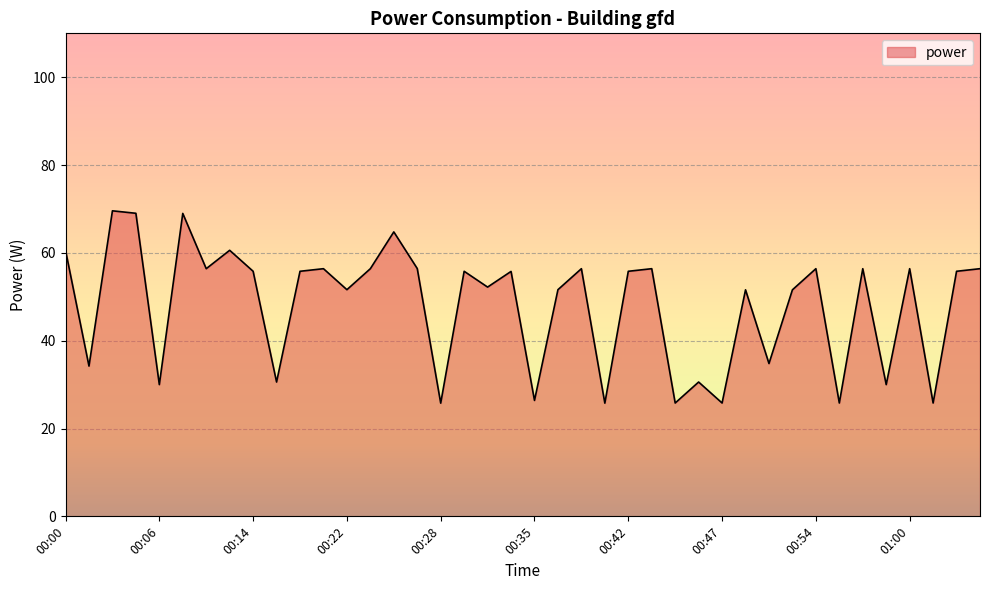

What is the average value?

48.1